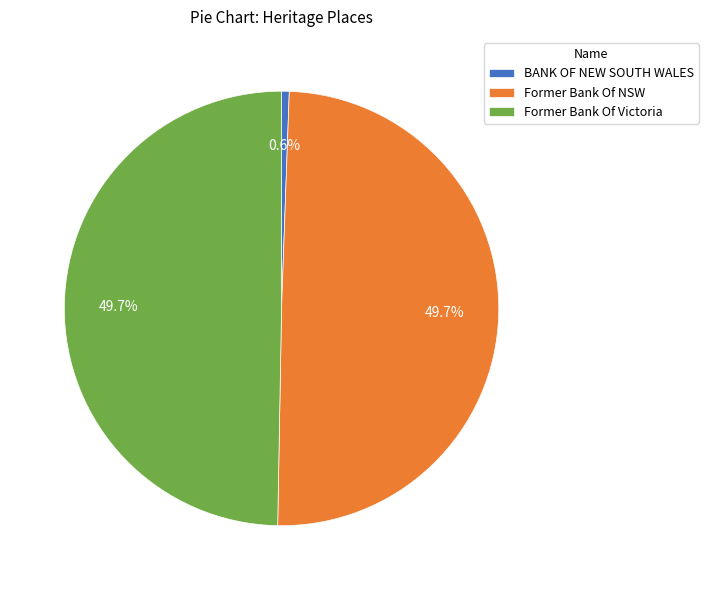

What portion of the pie excludes Former Bank Of Victoria?

50.3%